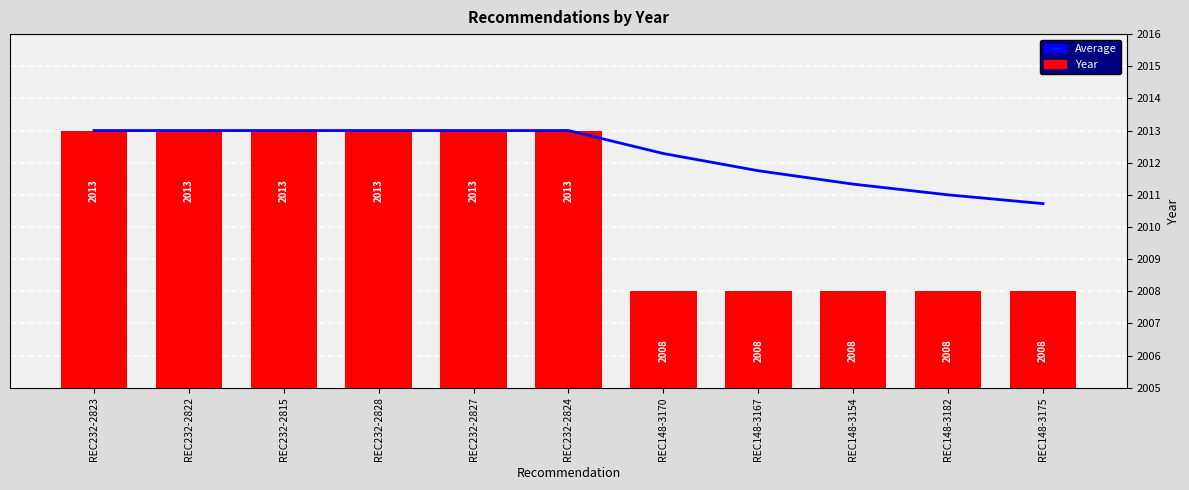

Reading left to right, list all the values displayed in this chart.

Average: 2013.0	2013.0	2013.0	2013.0	2013.0	2013.0	2012.3	2011.8	2011.3	2011.0	2010.7
Year: 2013.0	2013.0	2013.0	2013.0	2013.0	2013.0	2008.0	2008.0	2008.0	2008.0	2008.0